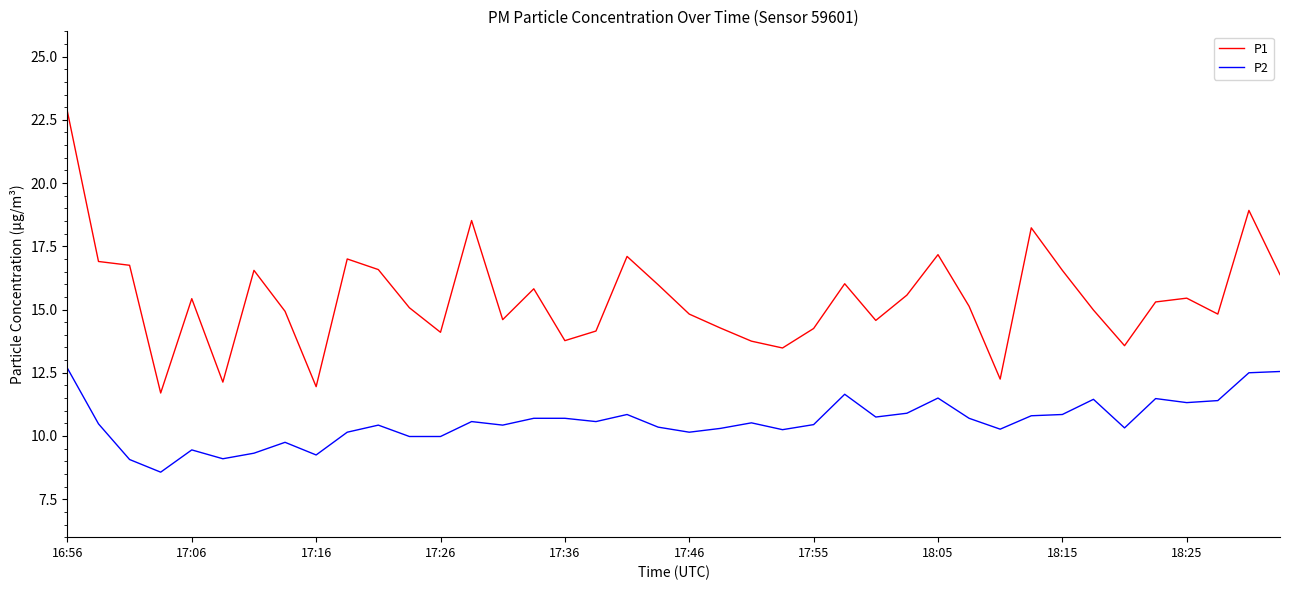

List the series in order of their overall mean, highest first.

P1, P2